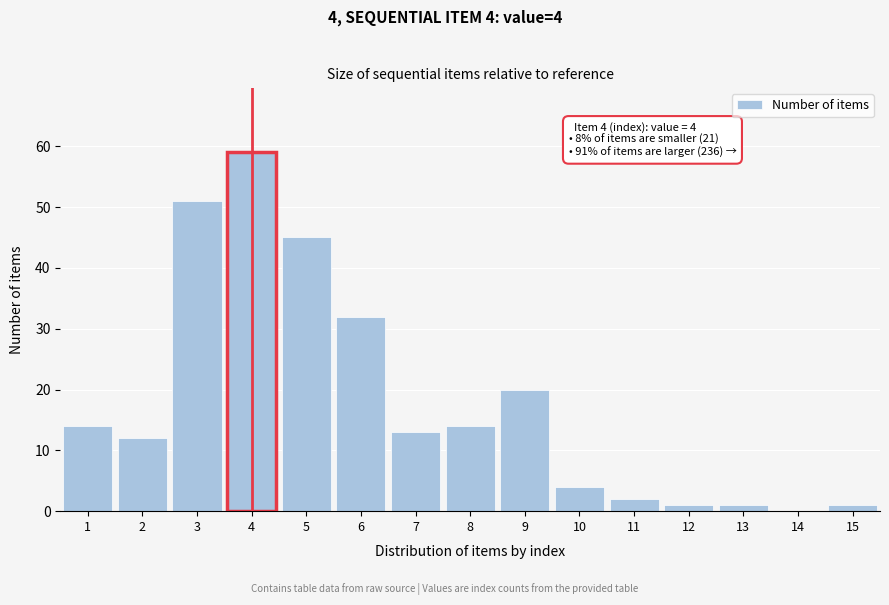

Reading left to right, extract all data points from this chart.

1=14	2=12	3=51	4=59	5=45	6=32	7=13	8=14	9=20	10=4	11=2	12=1	13=1	14=0	15=1